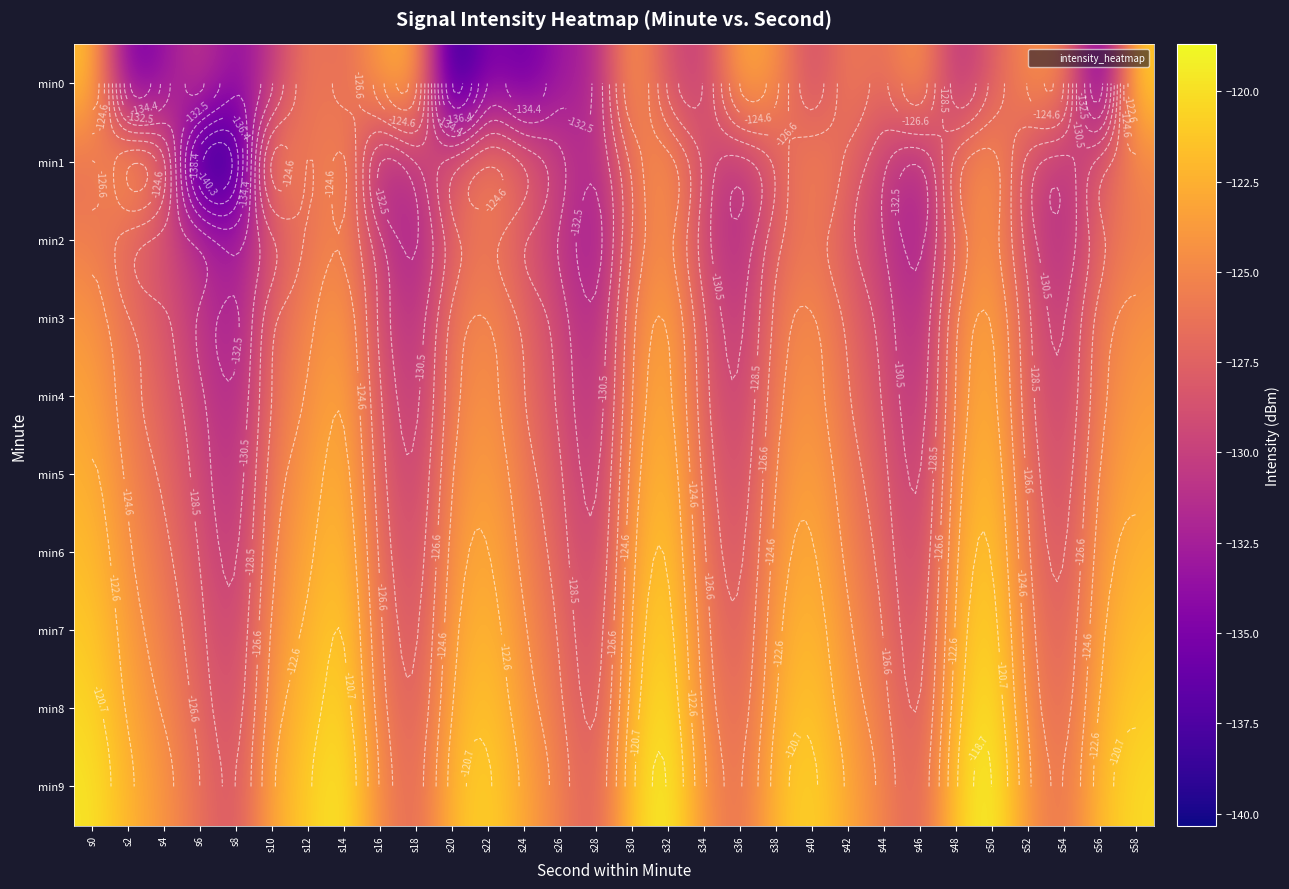

What is the sum of all min5 values?

-3780.8